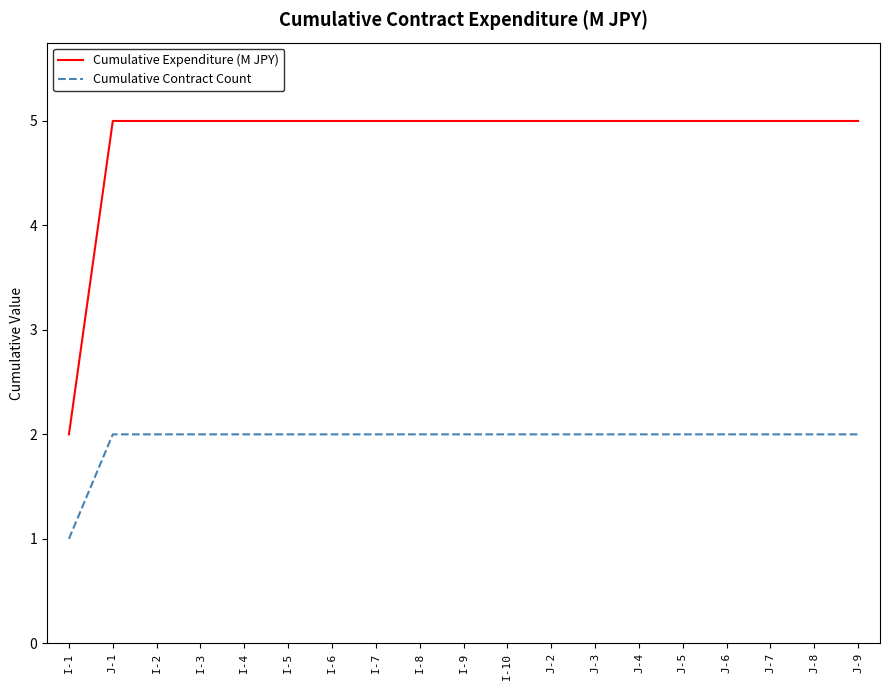

How many lines are shown in the chart?

2